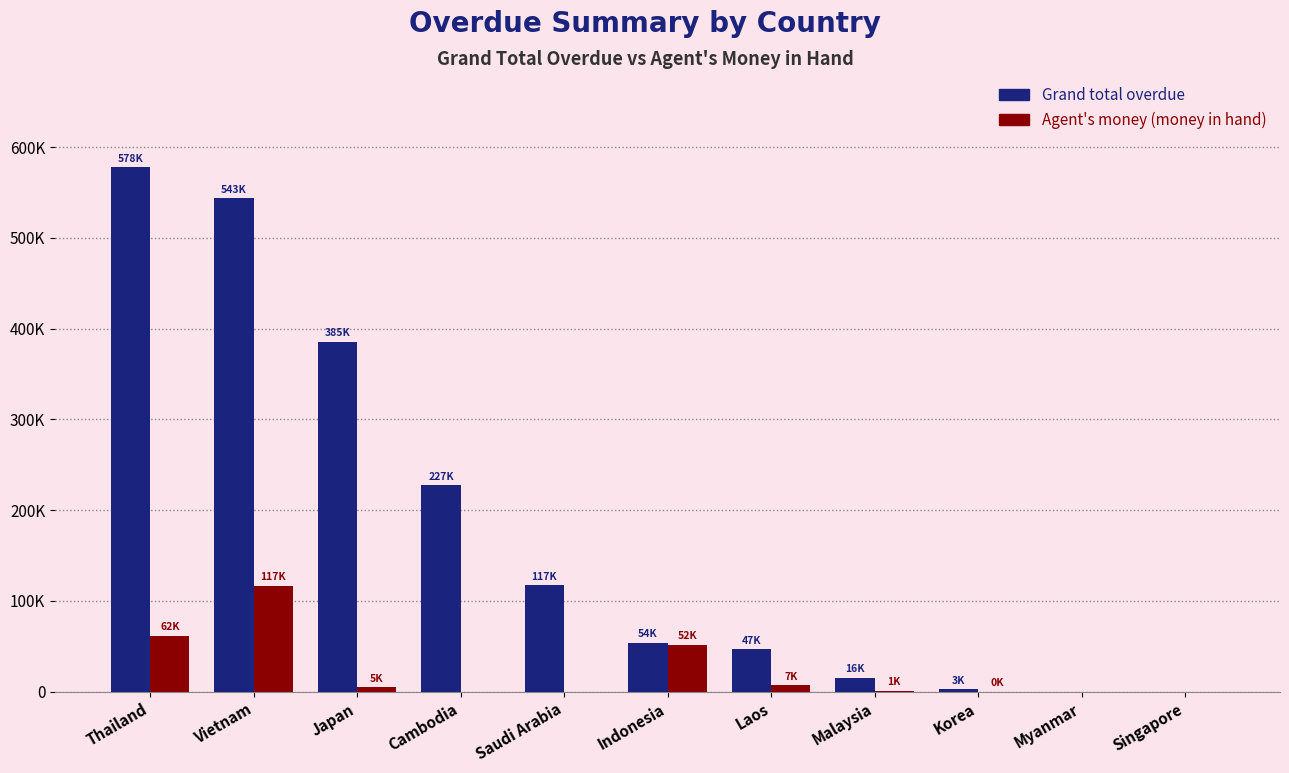

What are all the series names shown in the legend?

Grand total overdue, Agent's money (money in hand)